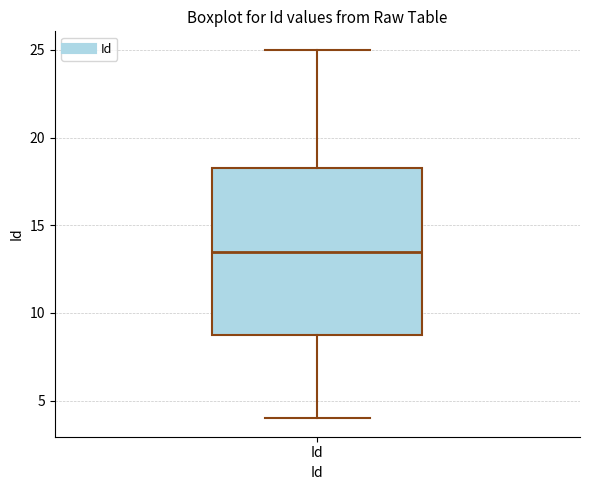

Read this box plot against the y-axis: the position of the median line, the range covered by the box, and the ends of both whiskers. The values are not printed on the chart, so give them approximately, as read against the axis.

median 13.5, box 9.0 to 18.5, whiskers 4.0 to 25.0